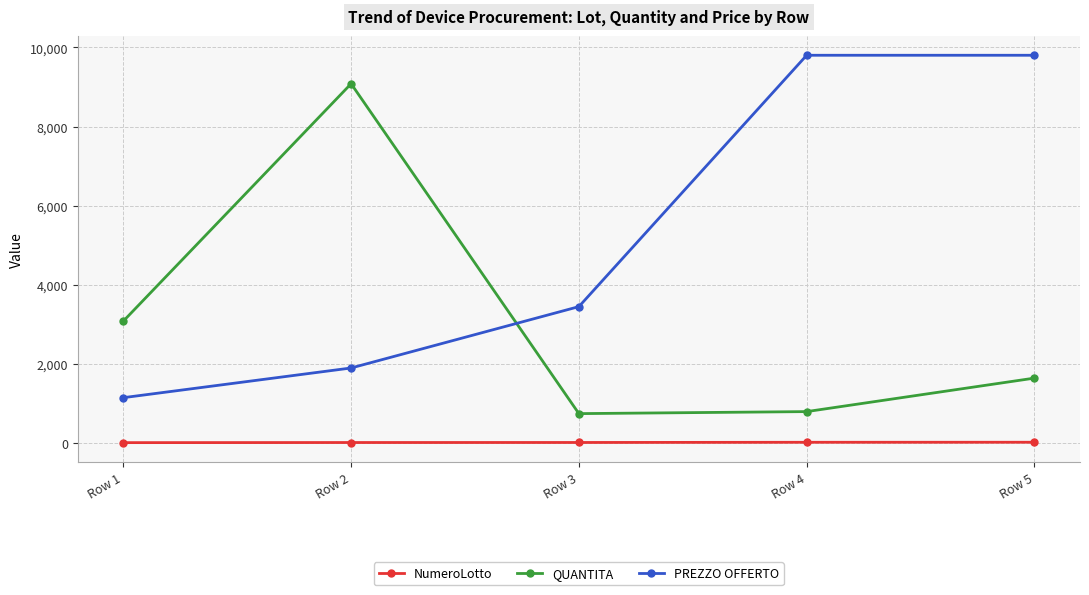

Rank the series by their maximum value, from highest to lowest.

PREZZO OFFERTO, QUANTITA, NumeroLotto